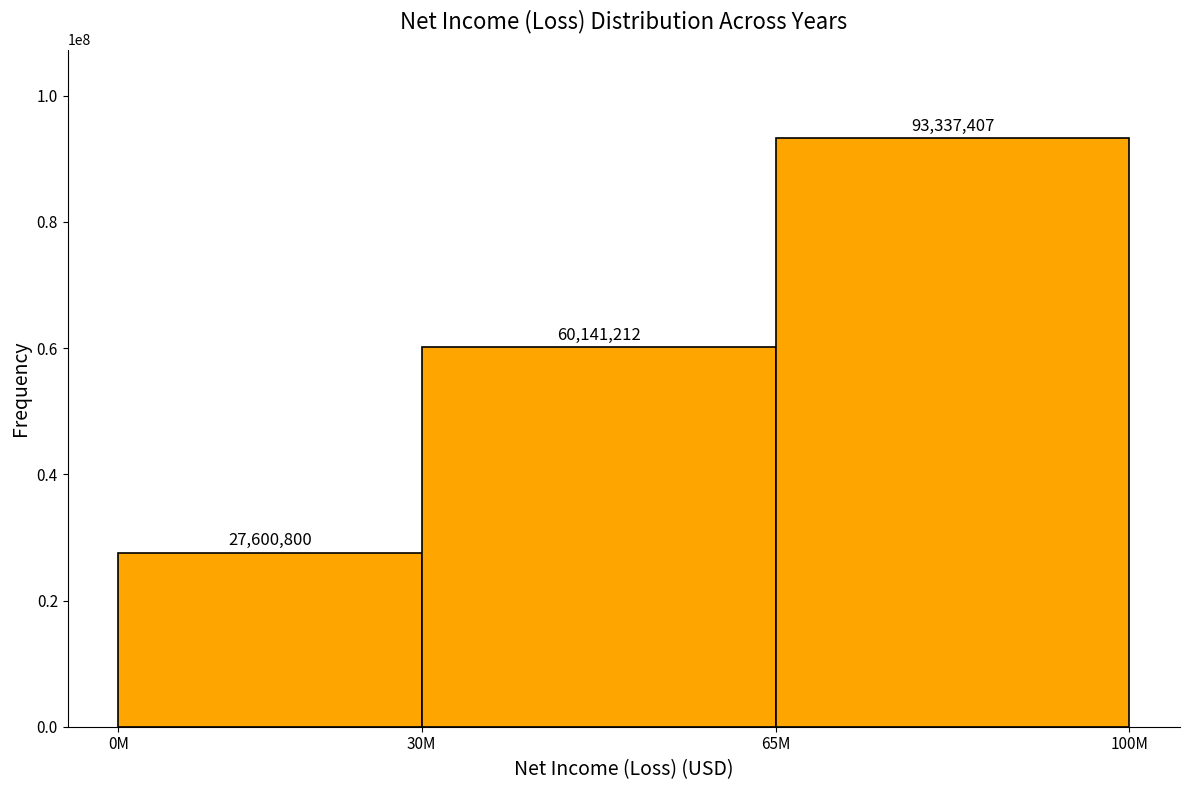

Reading left to right, what are all the values shown in this chart?

0M=27600800	30M=60141212	65M=93337407